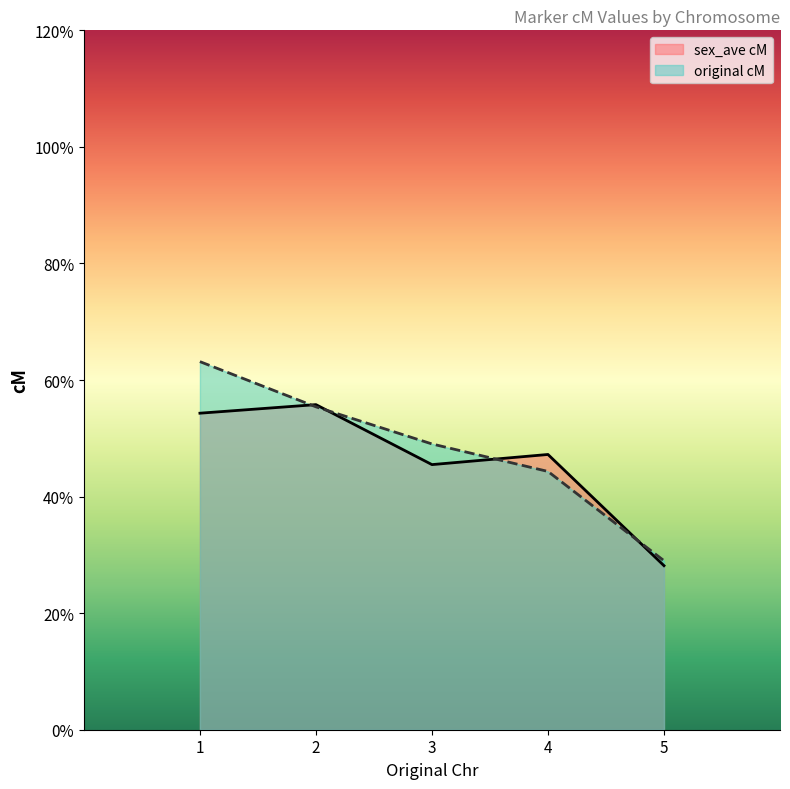

True or false: sex_ave cM has a value of 22.2 at 3.

False